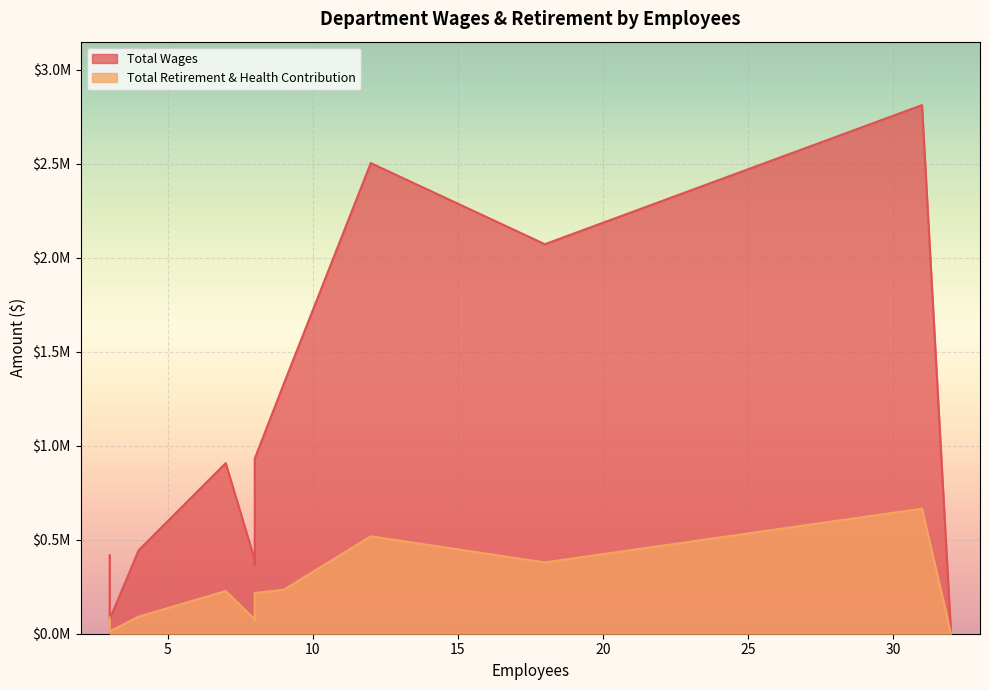

True or false: Total Retirement & Health Contribution has a value of 379538 at Customer Programs.

True